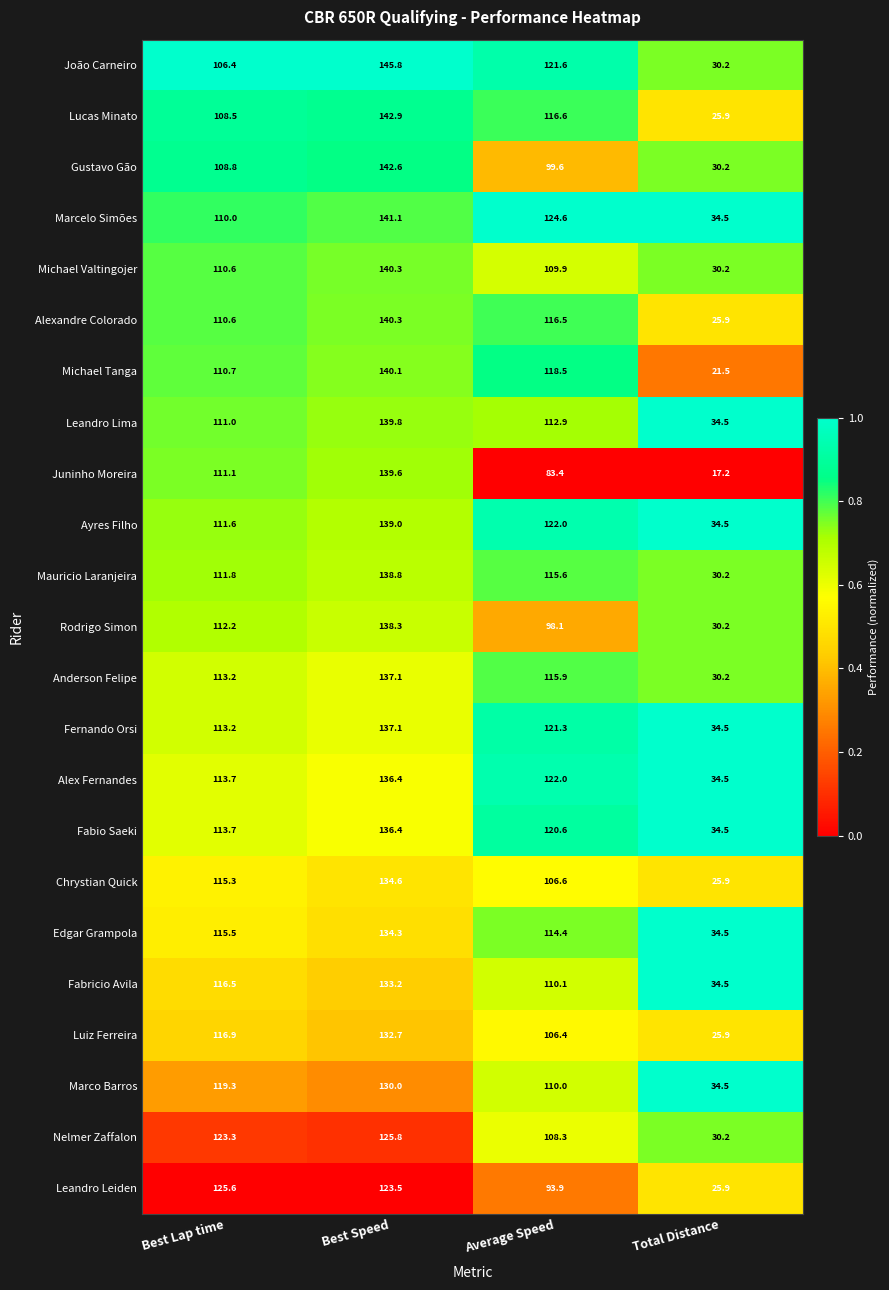

What is the highest value of the Michael Valtingojer series?

140.3